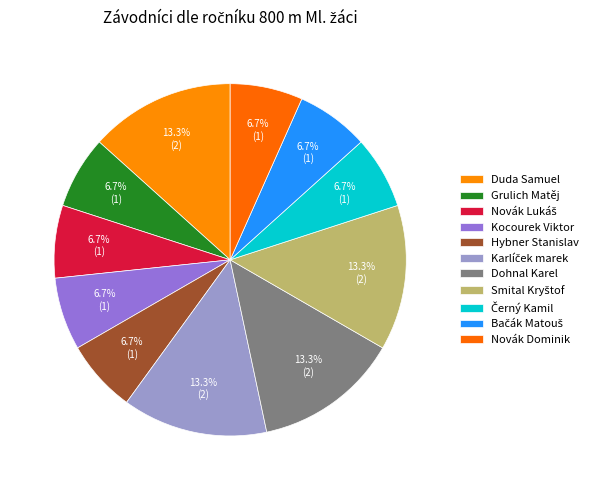

How many slices are in this pie chart?

11